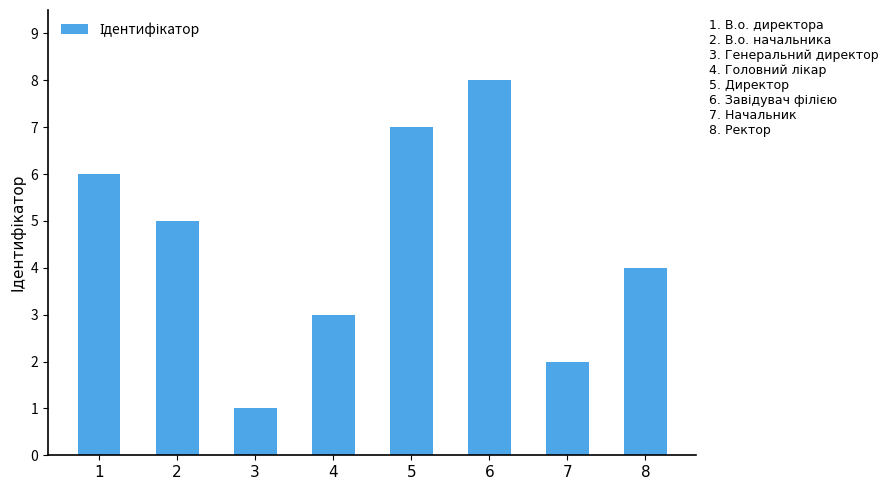

What is the value of the 8th bar from the left?

4